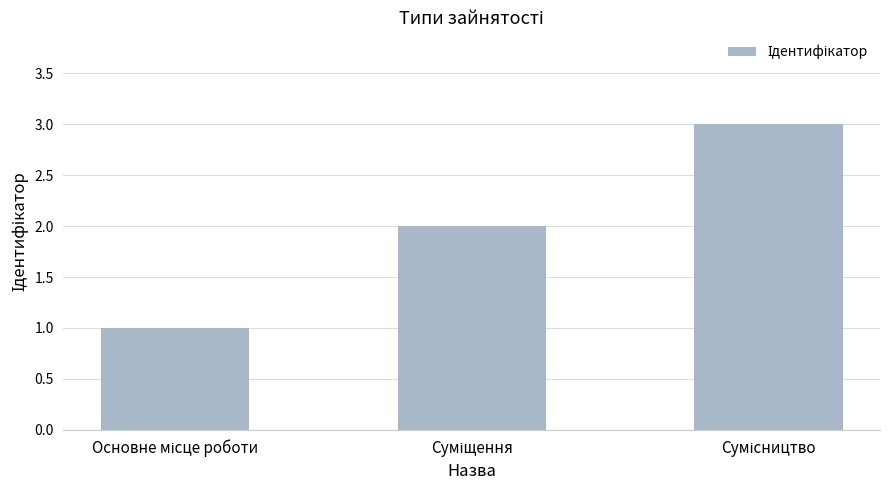

What is the sum of all values?

6